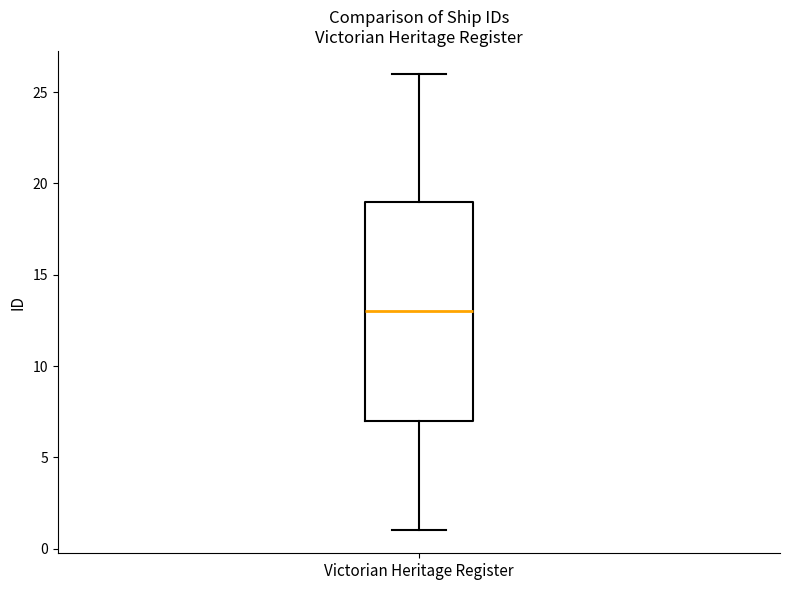

Read this box plot against the y-axis: the position of the median line, the range covered by the box, and the ends of both whiskers. The values are not printed on the chart, so give them approximately, as read against the axis.

median 13, box 7 to 19, whiskers 1 to 26